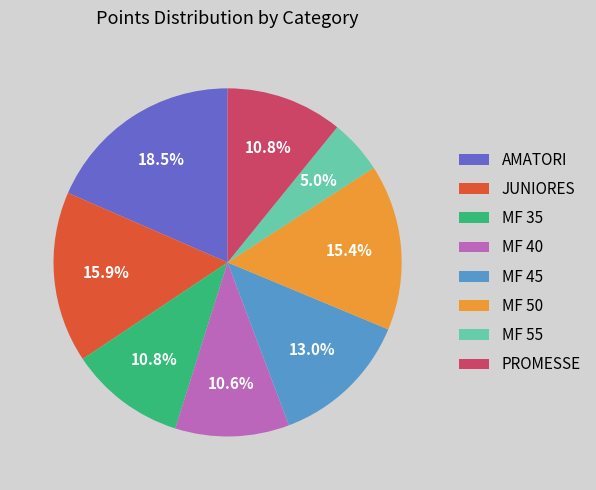

How many slices are in this pie chart?

8